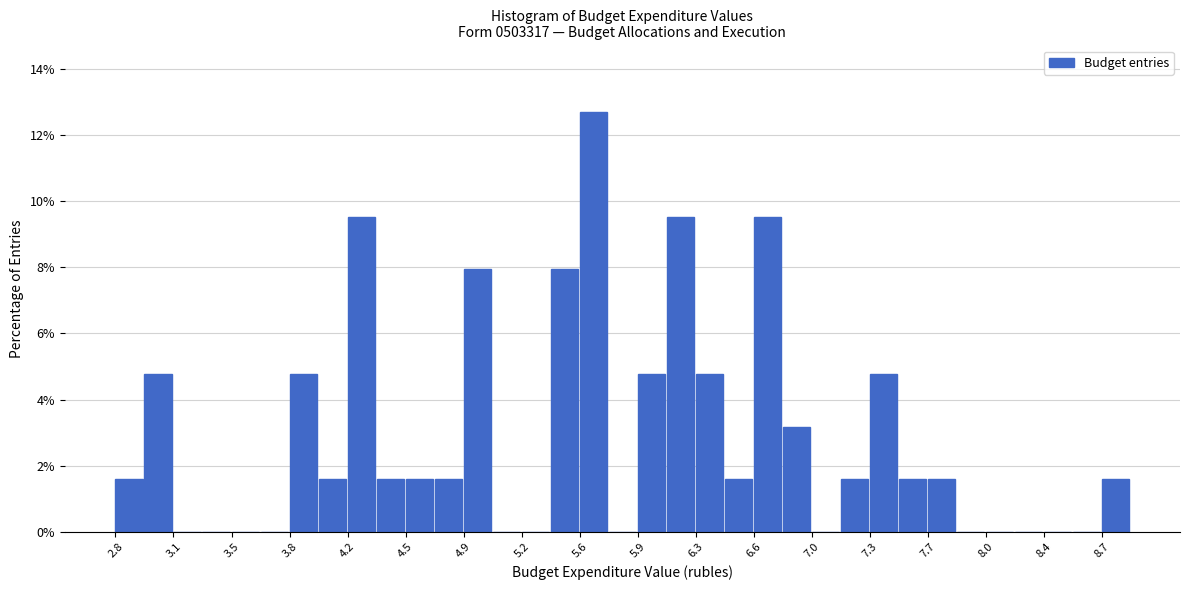

Around what value on the x-axis is the tallest bar? Give the approximate position of its centre, as read against the axis.

5.65